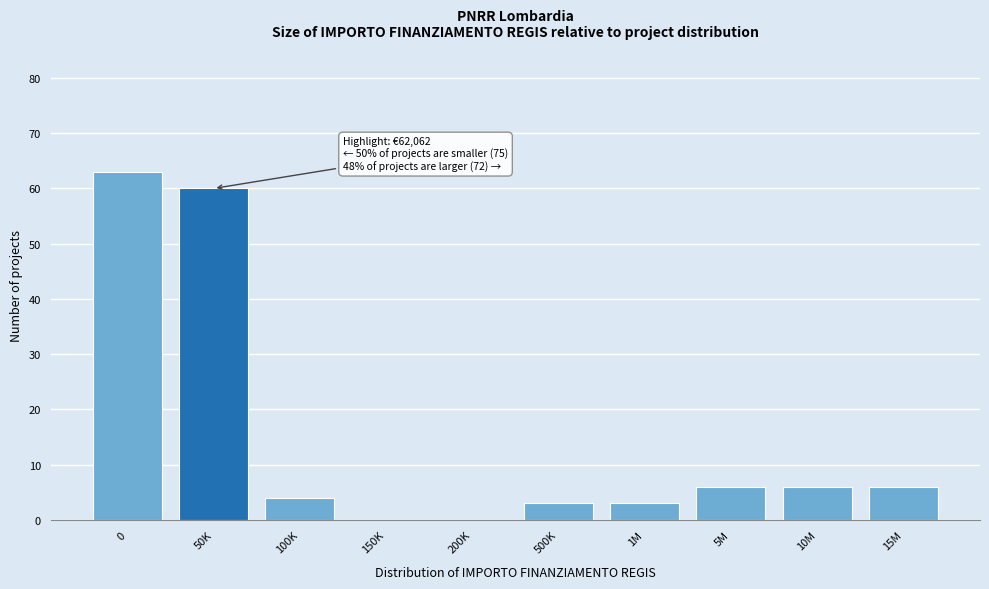

Reading left to right, what are all the values shown in this chart?

0=63	50K=60	100K=4	150K=0	200K=0	500K=3	1M=3	5M=6	10M=6	15M=6